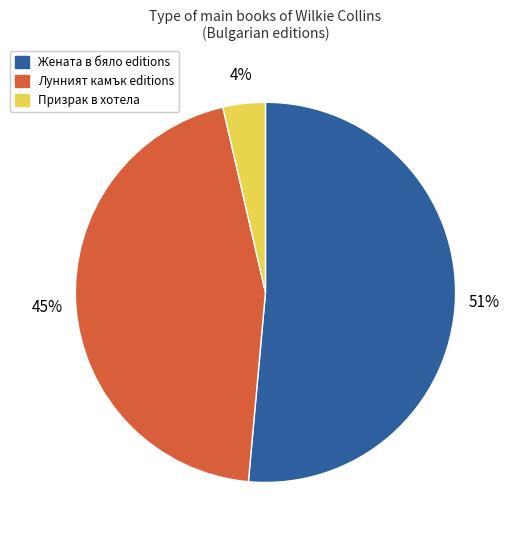

How many segments does this pie chart have?

3